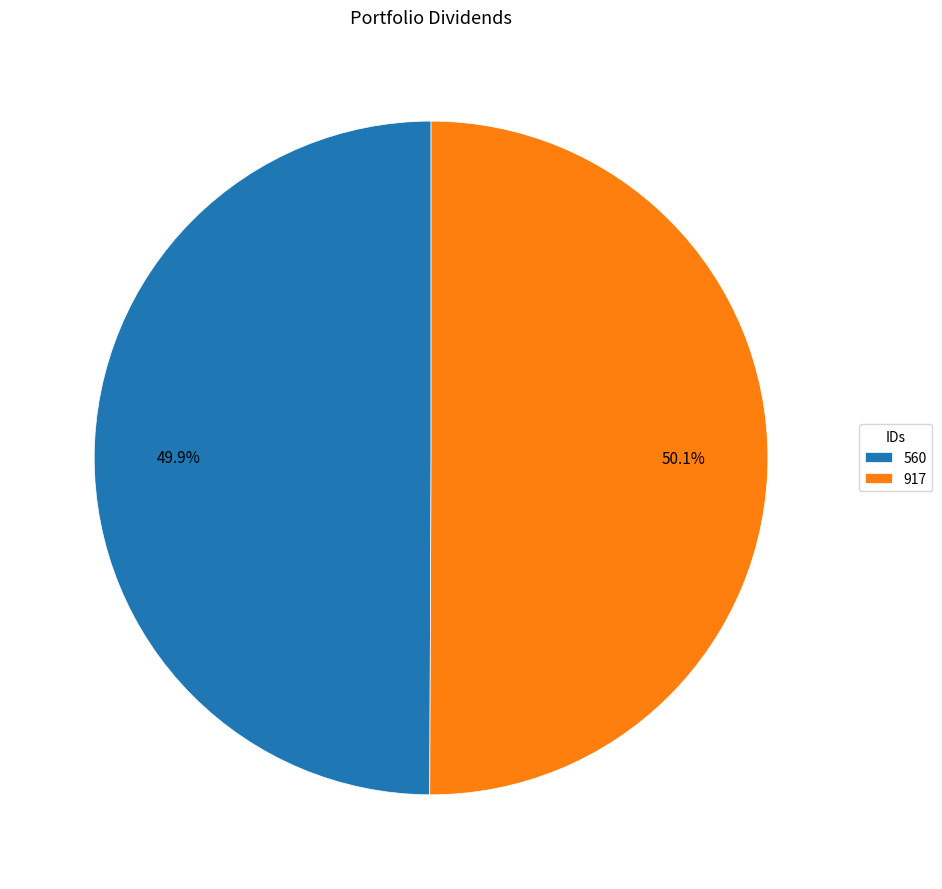

To the nearest percent, what is the combined percentage of 917 and 560?

100%